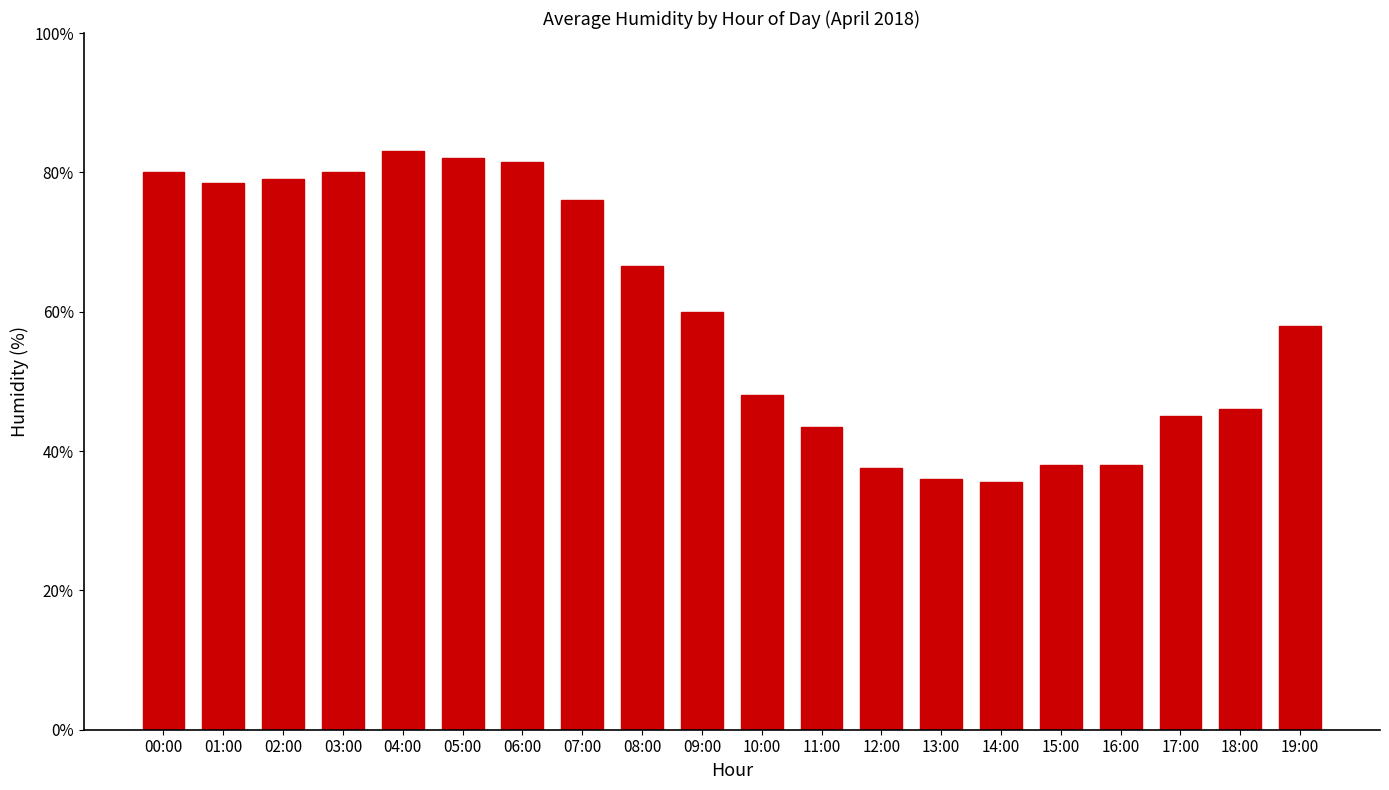

Is it true that the value at 03:00 is 80.0?

True